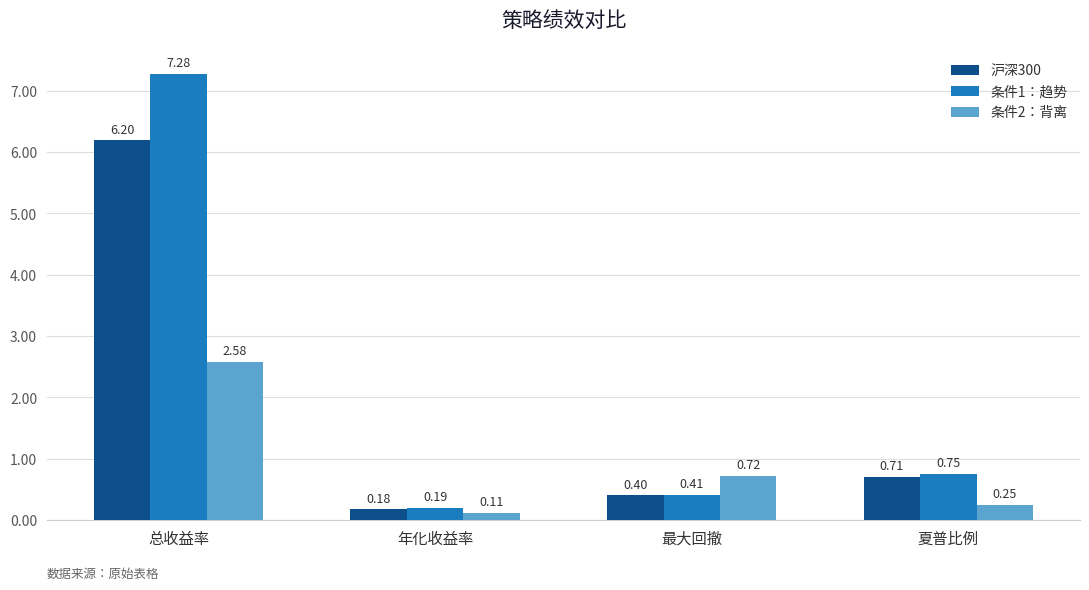

Is the value of 条件1：趋势 at 年化收益率 greater than the value of 条件2：背离 at 最大回撤?

No